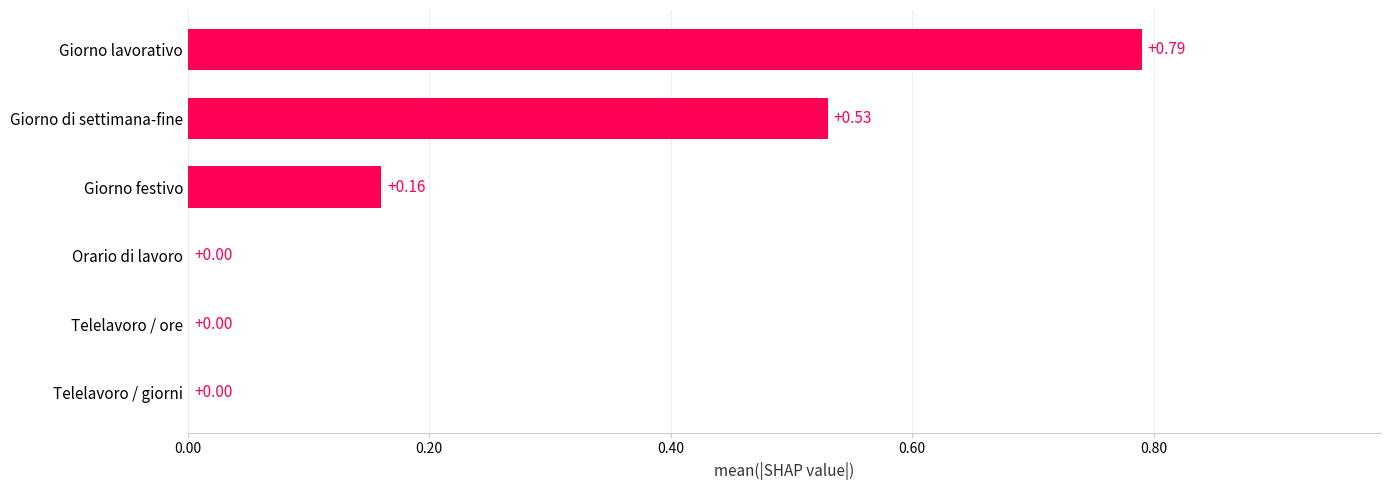

Are the bars horizontal?

Yes